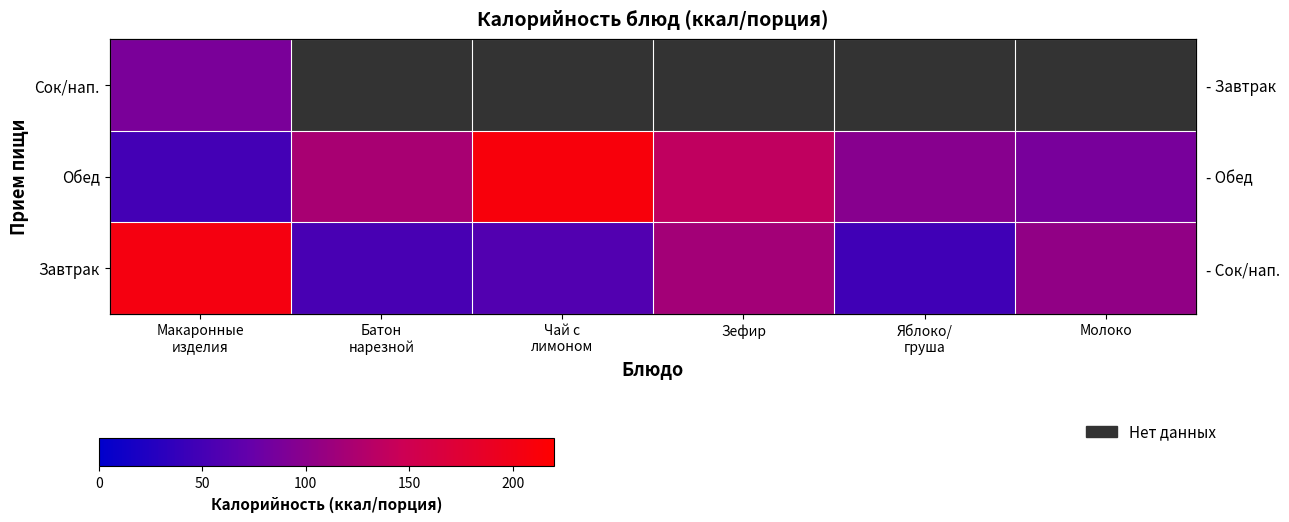

How many values in Сок/нап. are above zero?

1